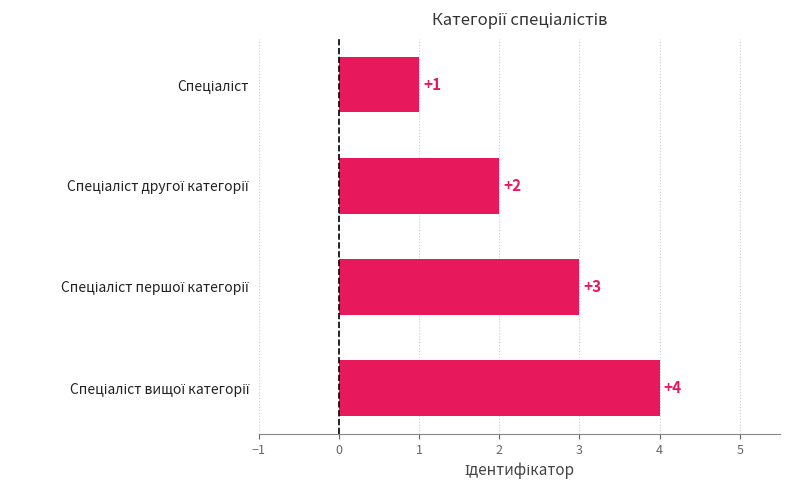

How many values are between 2 and 4?

3